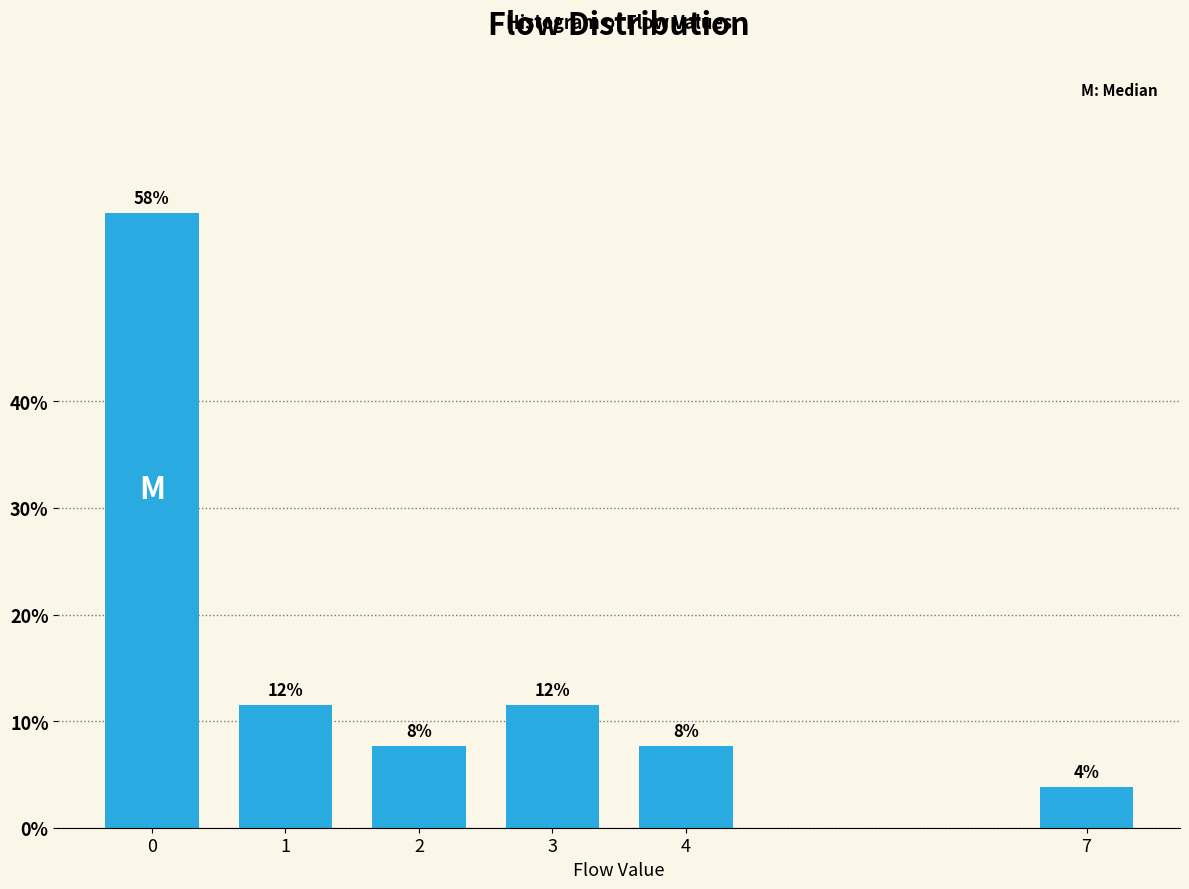

Does the chart contain any negative values?

No